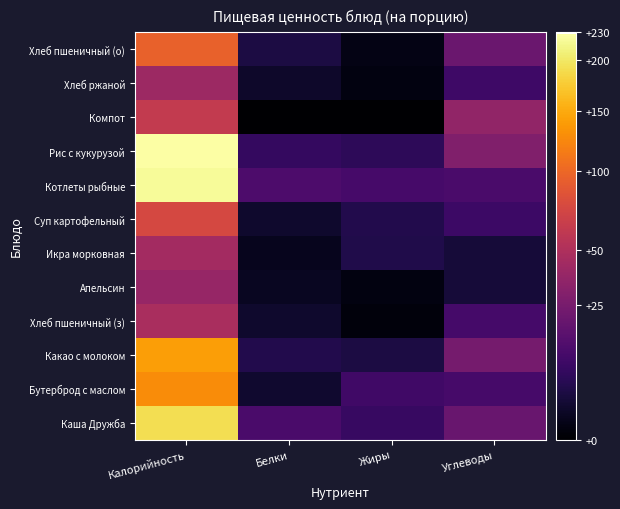

At which category is the sum across all series the highest?

Калорийность